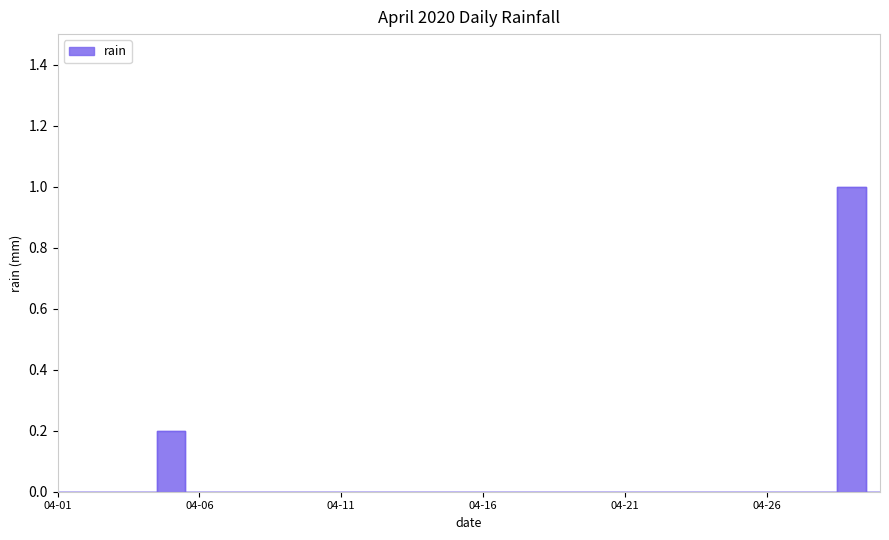

The value at 2020-04-19 is 0.0. True or false?

True